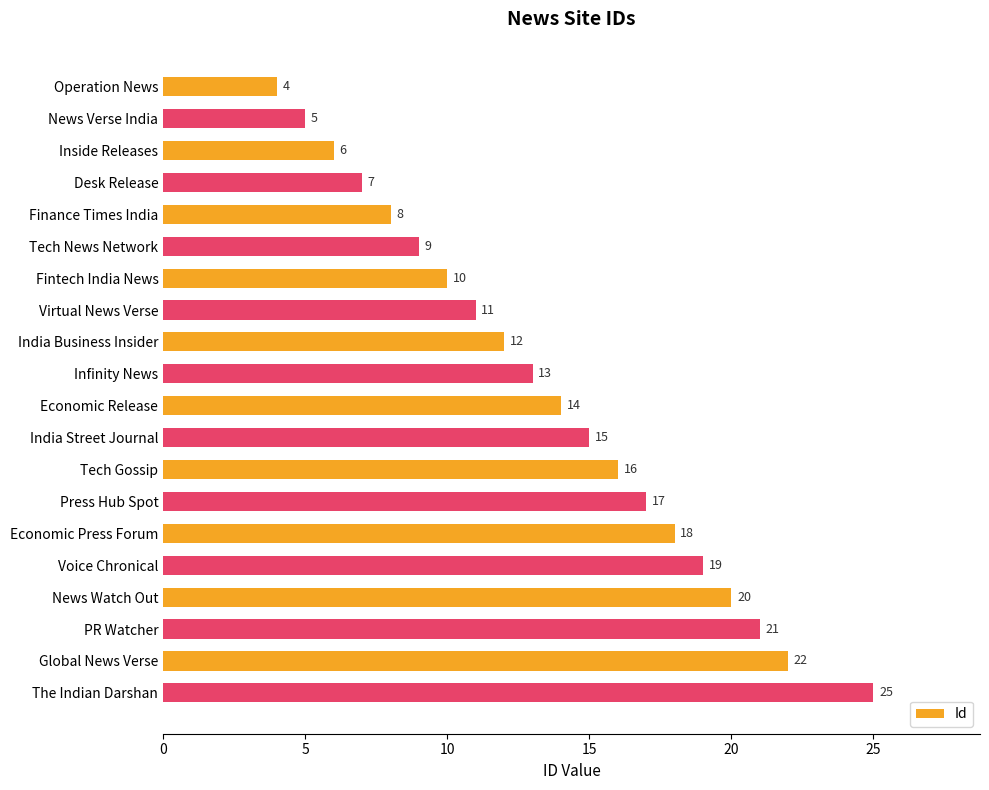

What is the greatest value displayed?

25